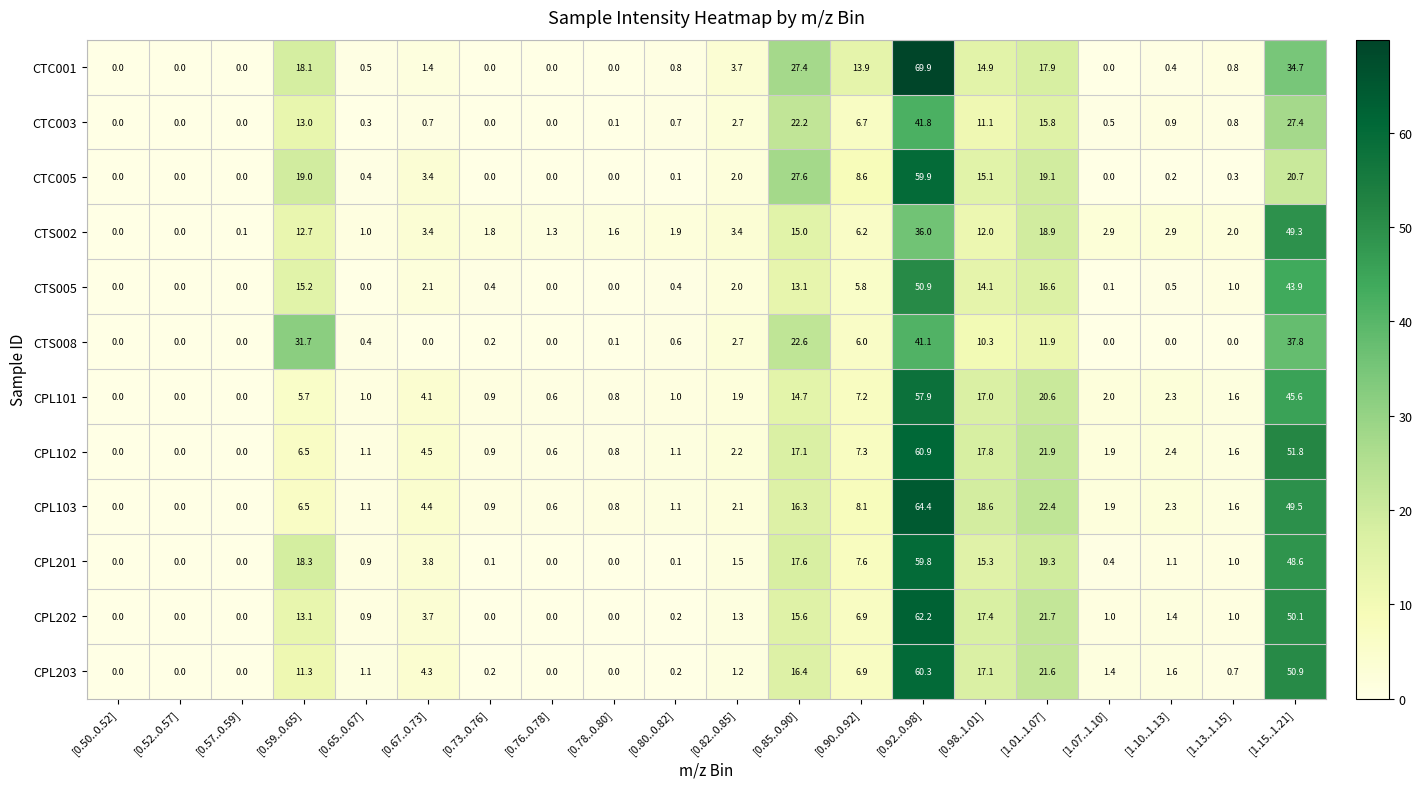

Which series has the largest total across all categories?

CTC001